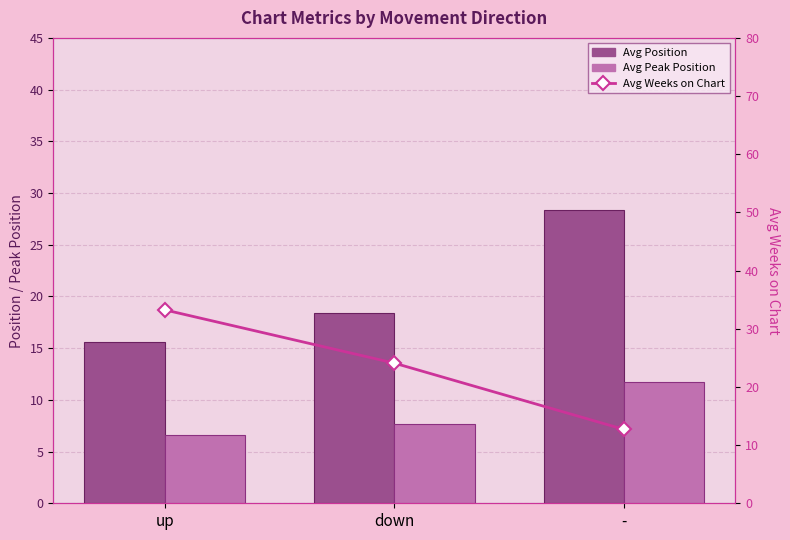

Are the bars grouped side by side (vs. stacked)?

Yes